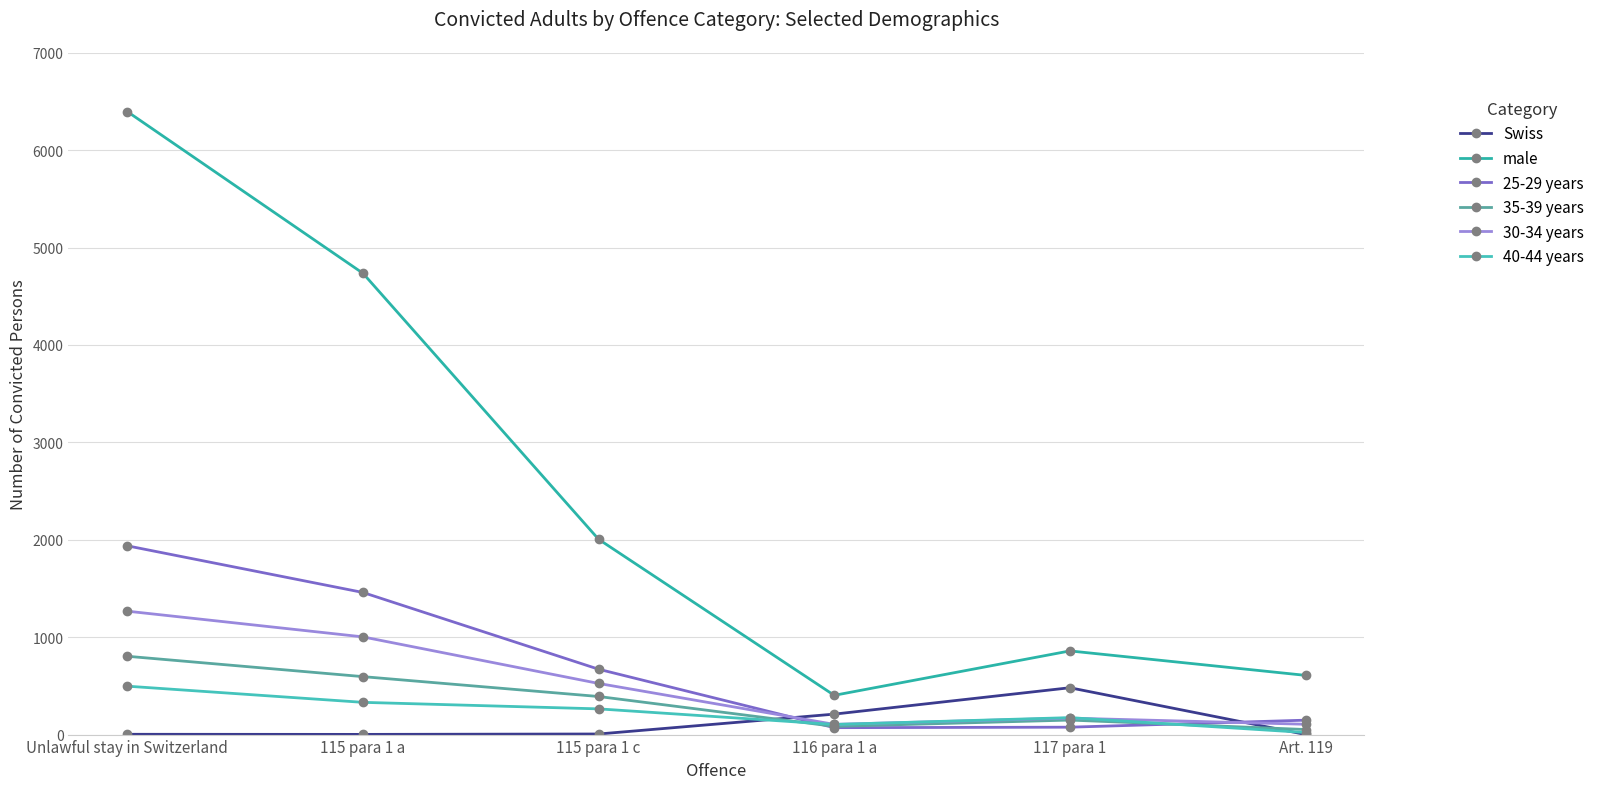

What position from the left is Art. 119?

6